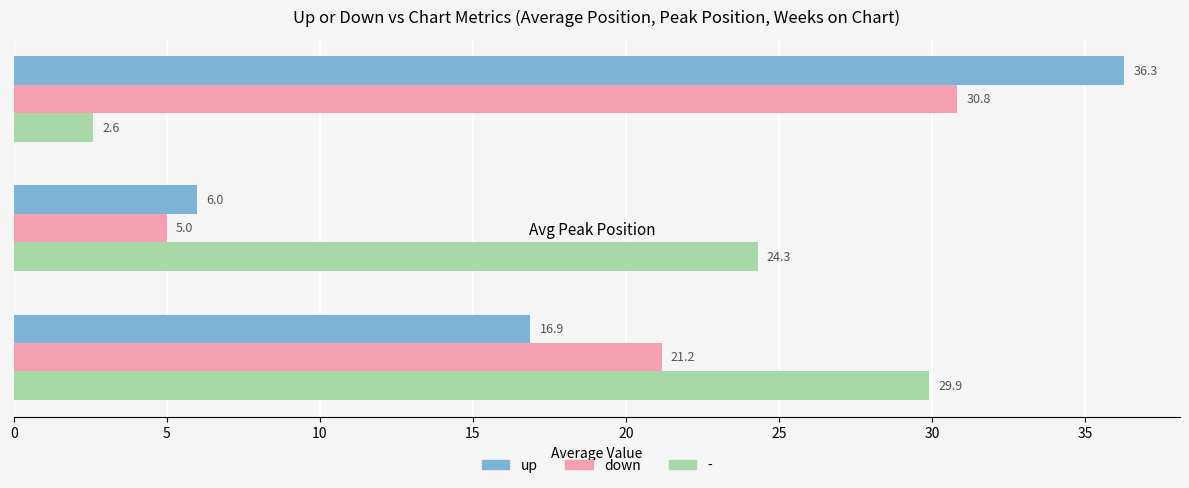

Which category has the lowest value across all series?

Avg Weeks on Chart